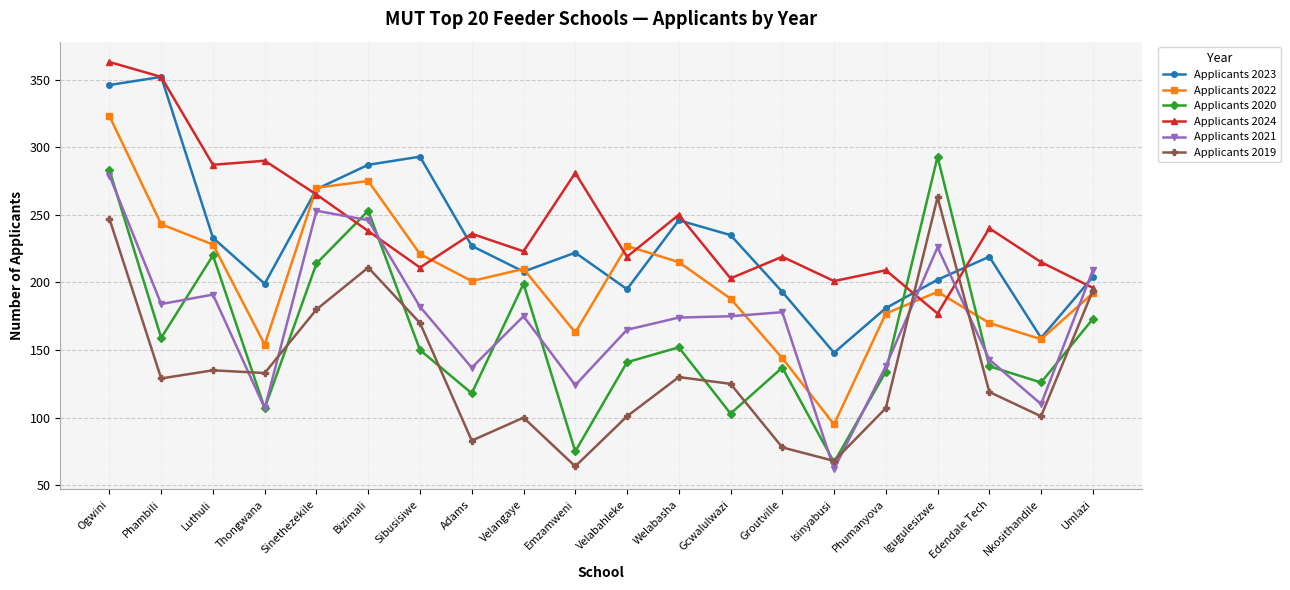

How many interior local peaks does the Applicants 2022 series have?

4